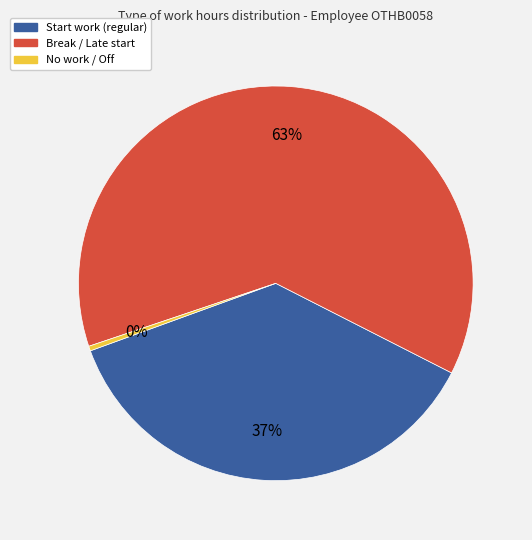

Does any single category account for the majority?

Yes